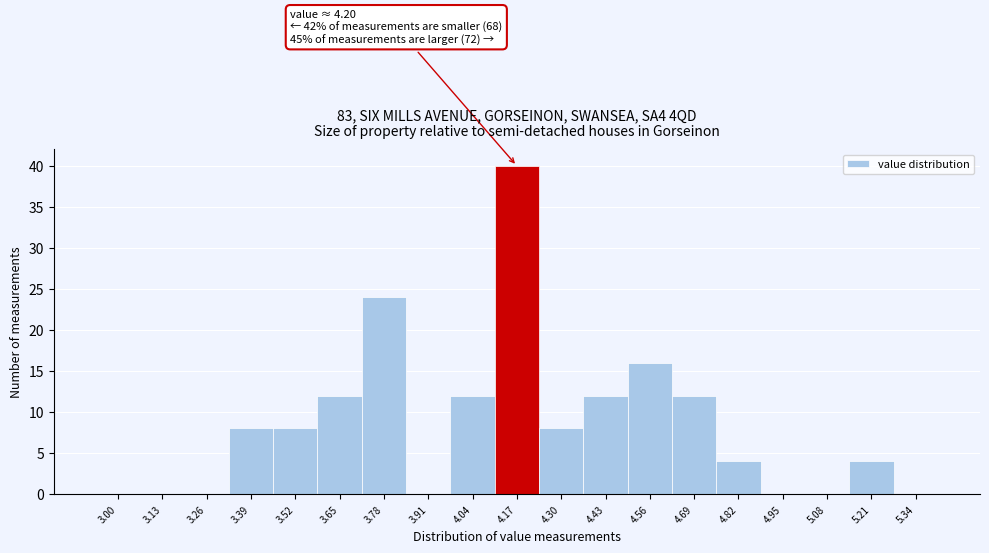

Reading right to left, what are all the values shown in this chart?

5.34=0	5.21=4	5.08=0	4.95=0	4.82=4	4.69=12	4.56=16	4.43=12	4.30=8	4.17=40	4.04=12	3.91=0	3.78=24	3.65=12	3.52=8	3.39=8	3.26=0	3.13=0	3.00=0